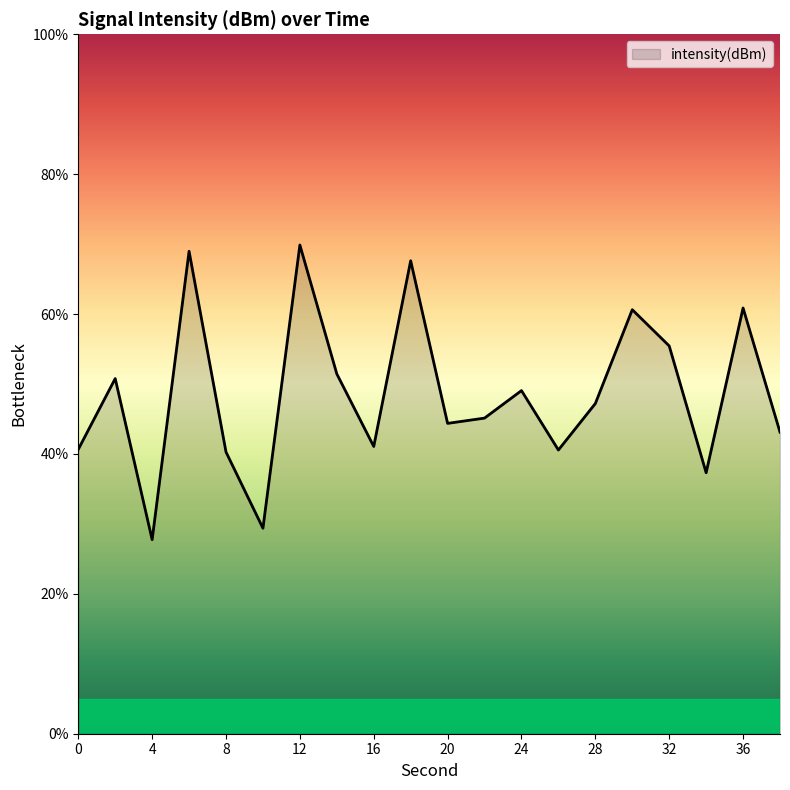

What is the maximum value shown in the chart?

69.9